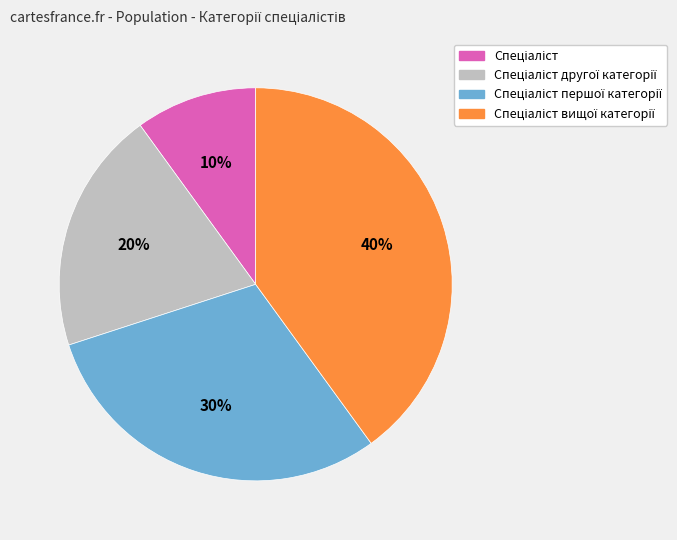

To the nearest percent, what is the average slice percentage?

25%